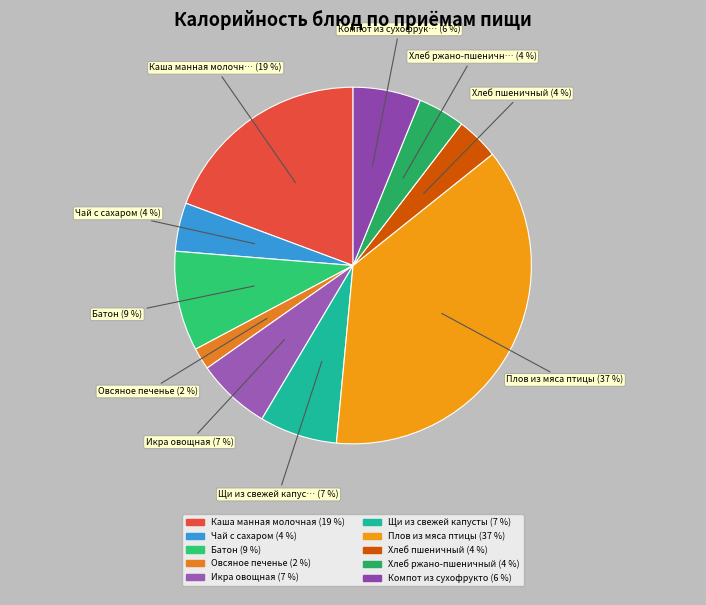

Is there any slice that represents more than half of the pie?

No